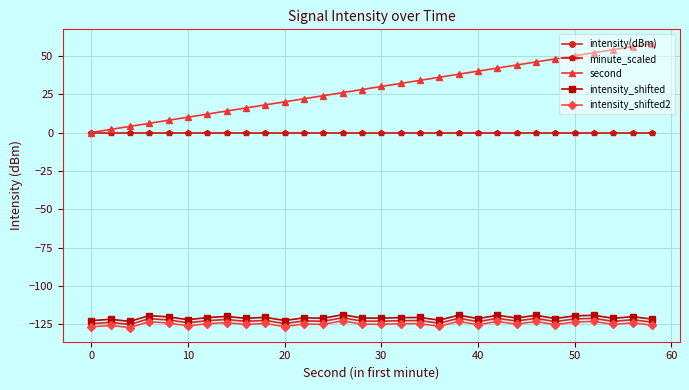

What are all the series names shown in the legend?

intensity(dBm), minute_scaled, second, intensity_shifted, intensity_shifted2